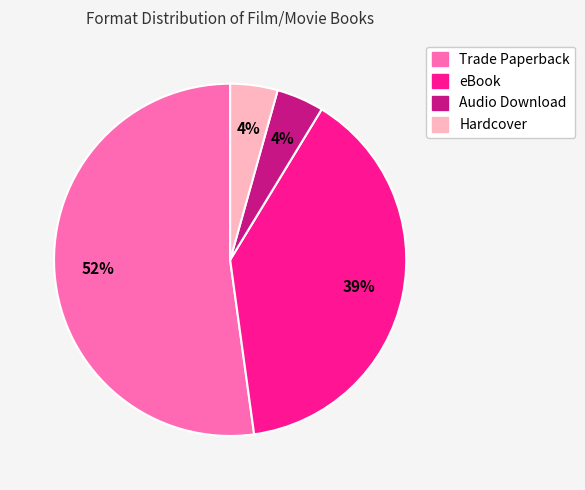

To the nearest percent, what percentage of the pie is Hardcover?

4%